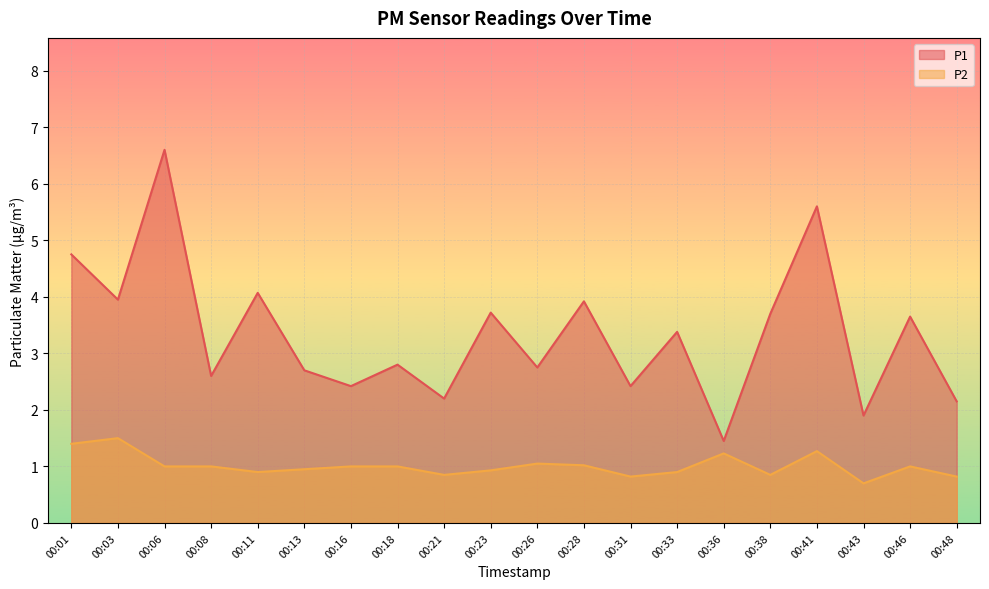

Reading left to right, extract all data points from this chart.

P1: 4.8	4.0	6.6	2.6	4.1	2.7	2.4	2.8	2.2	3.7	2.8	3.9	2.4	3.4	1.4	3.7	5.6	1.9	3.6	2.1
P2: 1.4	1.5	1.0	1.0	0.9	0.9	1.0	1.0	0.8	0.9	1.1	1.0	0.8	0.9	1.2	0.8	1.3	0.7	1.0	0.8